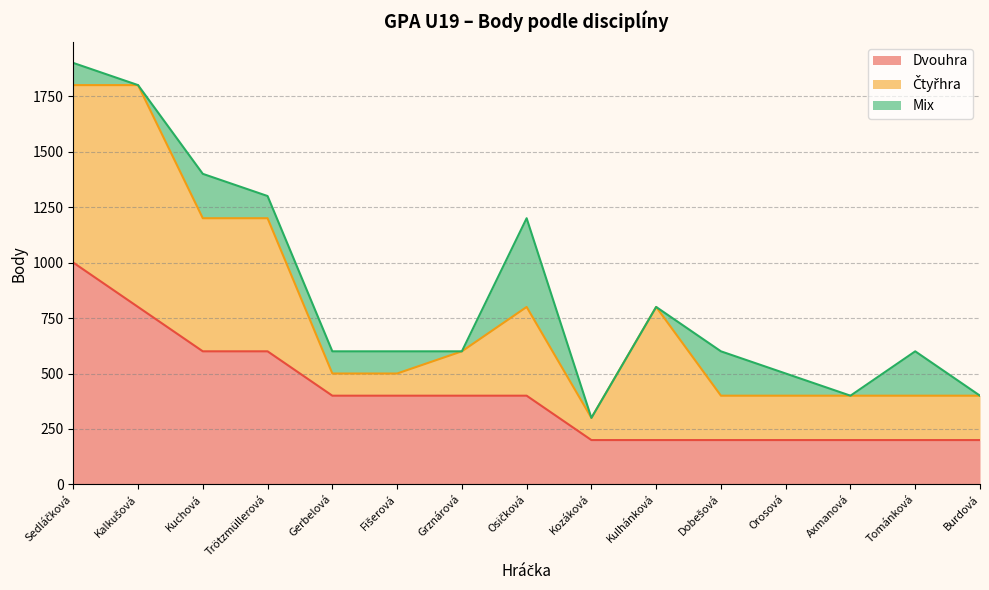

What is the total value across all series at Axmanová?

400